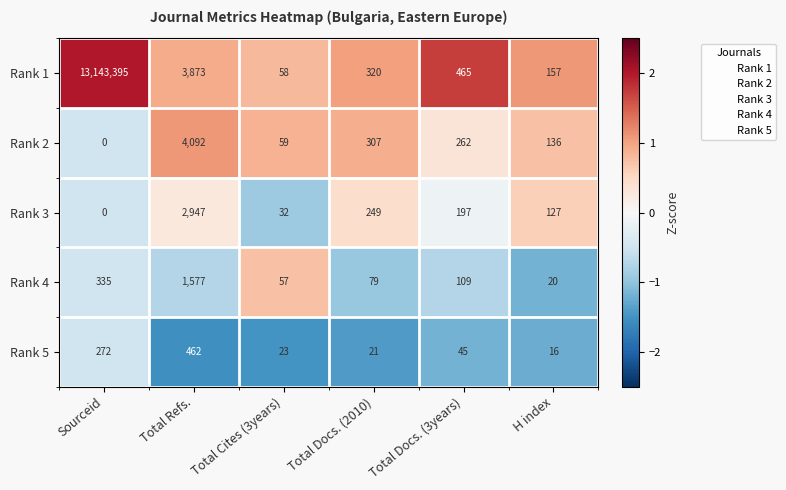

Read the Rank 2 value at Total Cites (3years), to the nearest 50.

50